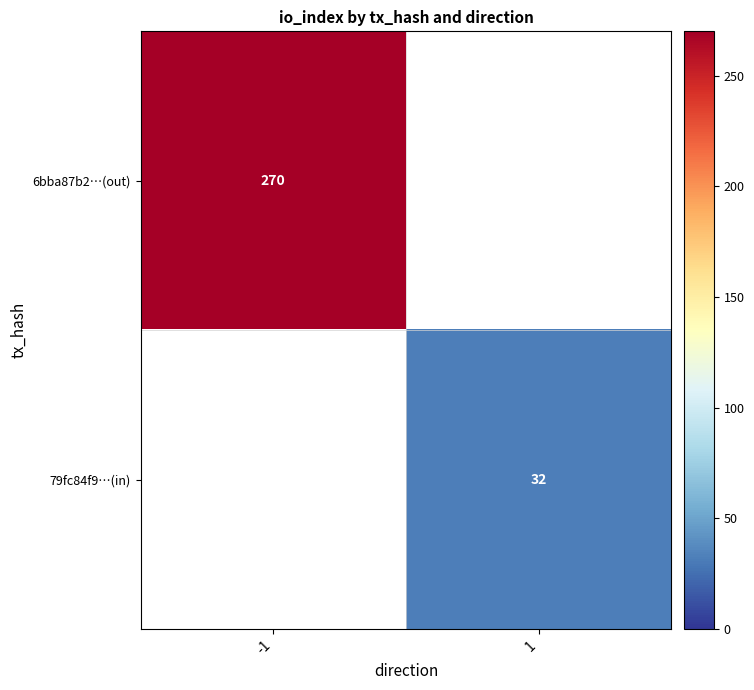

Is it true that 79fc84f9…(in) equals 19 at 1?

False